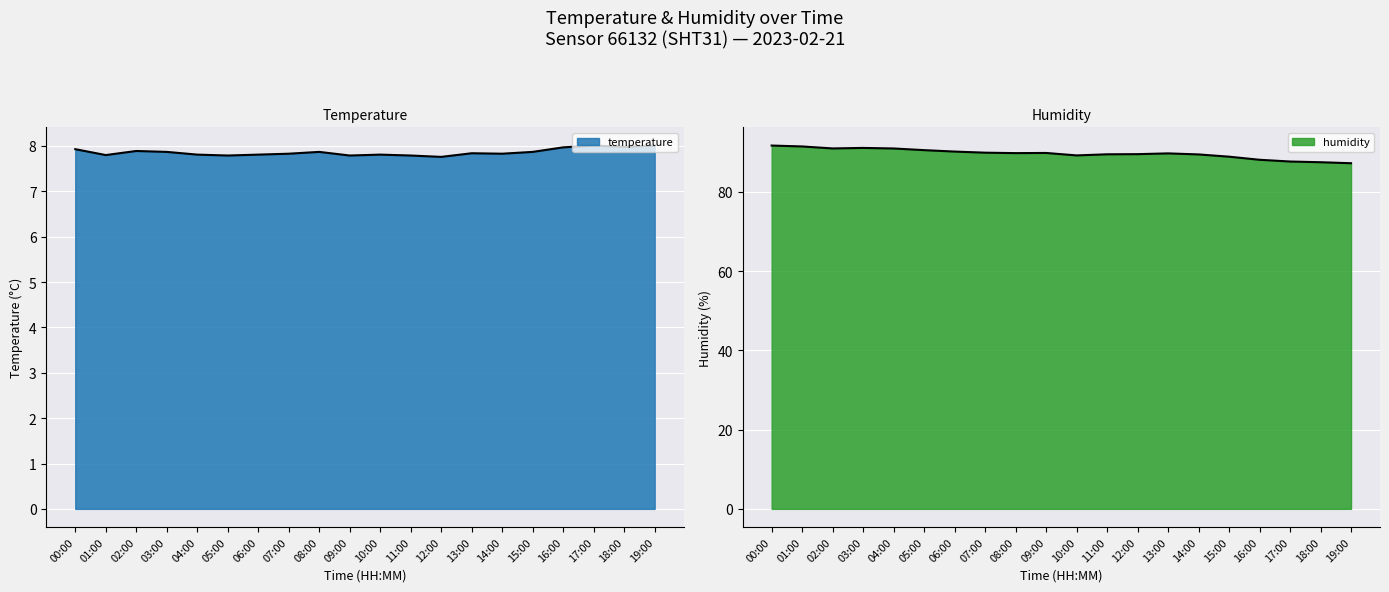

The temperature series shows 12.9 at 17:00. True or false?

False